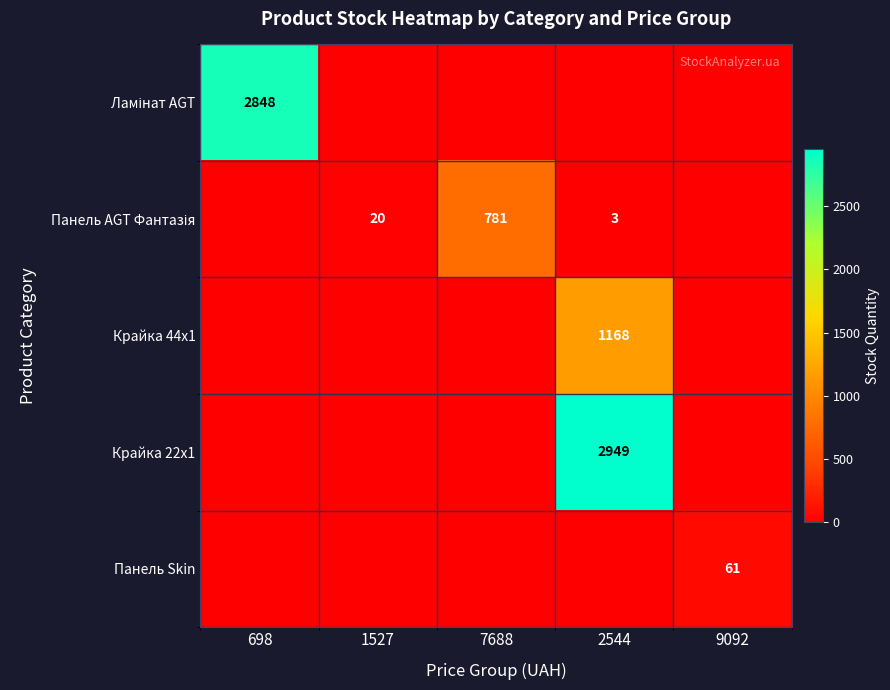

The Крайка 44x1 series shows 698 at 2544. True or false?

False